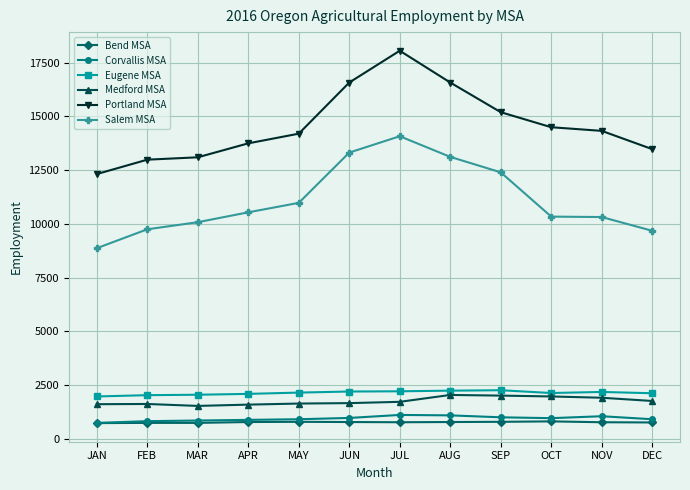

What is the minimum value shown in the chart?

730